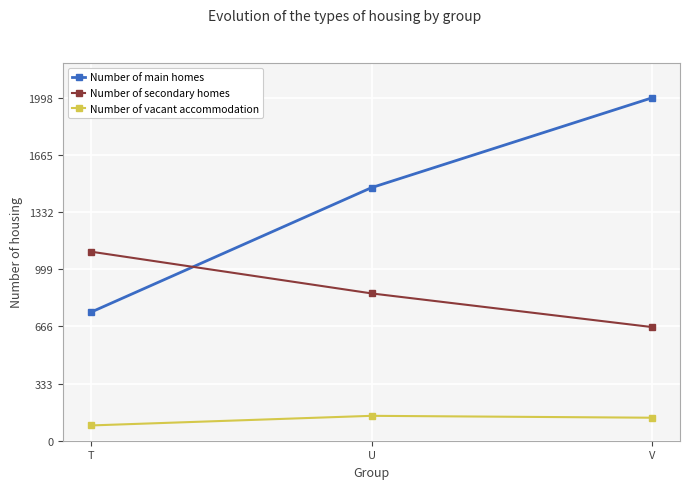

Reading left to right, extract all data points from this chart.

Number of main homes: T=749	U=1474	V=1997
Number of secondary homes: T=1101	U=858	V=662
Number of vacant accommodation: T=89	U=145	V=134